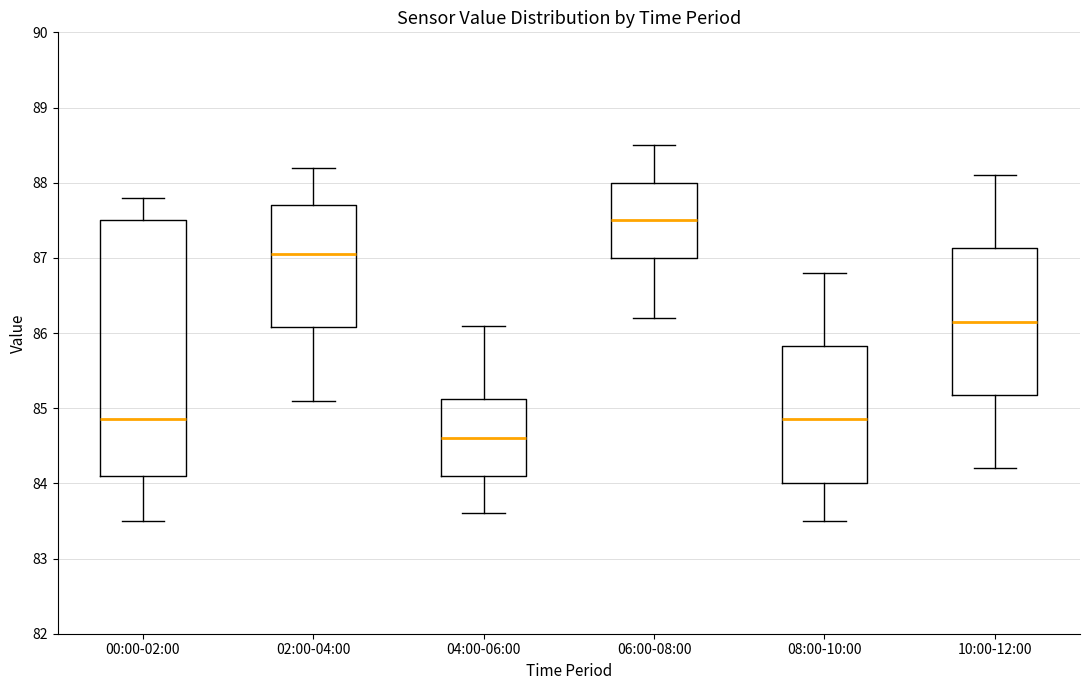

Where is the upper edge of the box for 04:00-06:00 on the y-axis? The values are not printed on the chart, so give them approximately, as read against the axis.

85.1